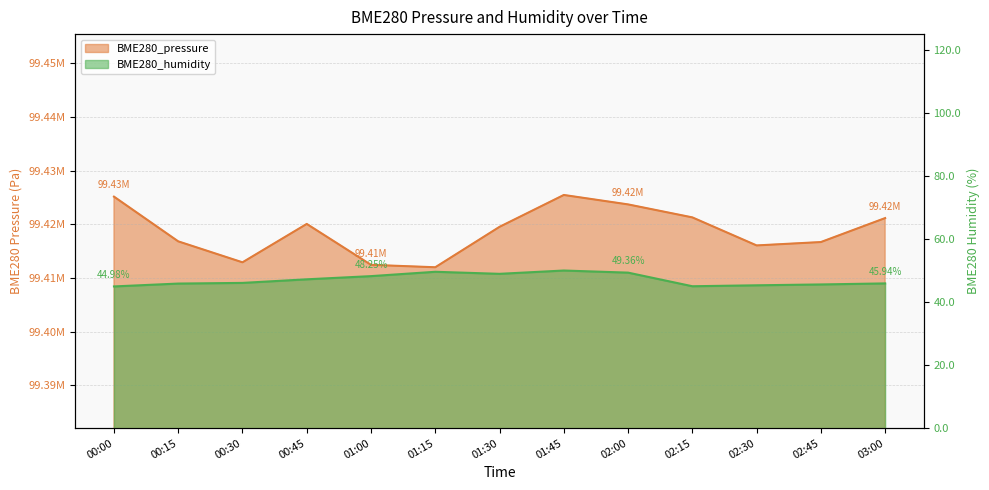

What are all the series names shown in the legend?

BME280_pressure, BME280_humidity